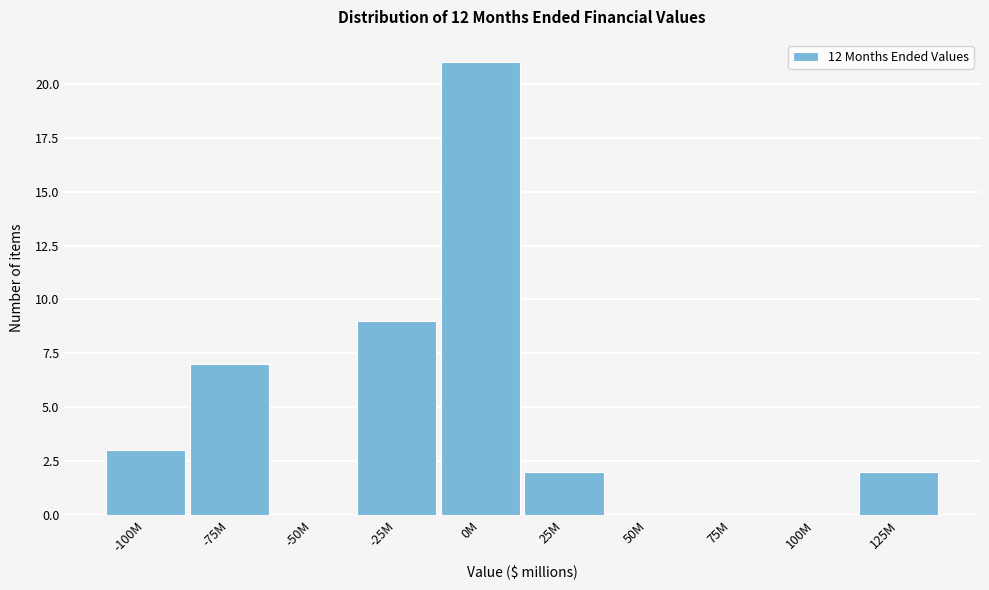

Reading right to left, extract all data points from this chart.

125M=2	100M=0	75M=0	50M=0	25M=2	0M=21	-25M=9	-50M=0	-75M=7	-100M=3